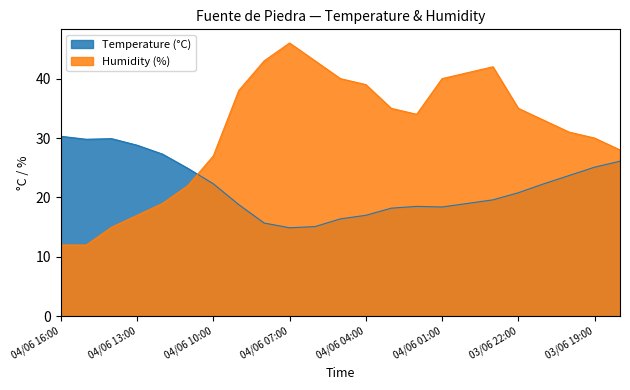

What is the value of the Temperature (°C) point at the 17th from the left?

19.0